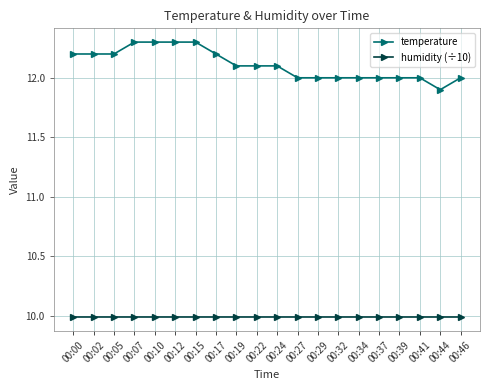

Rank the series by their average value, from highest to lowest.

temperature, humidity (÷10)